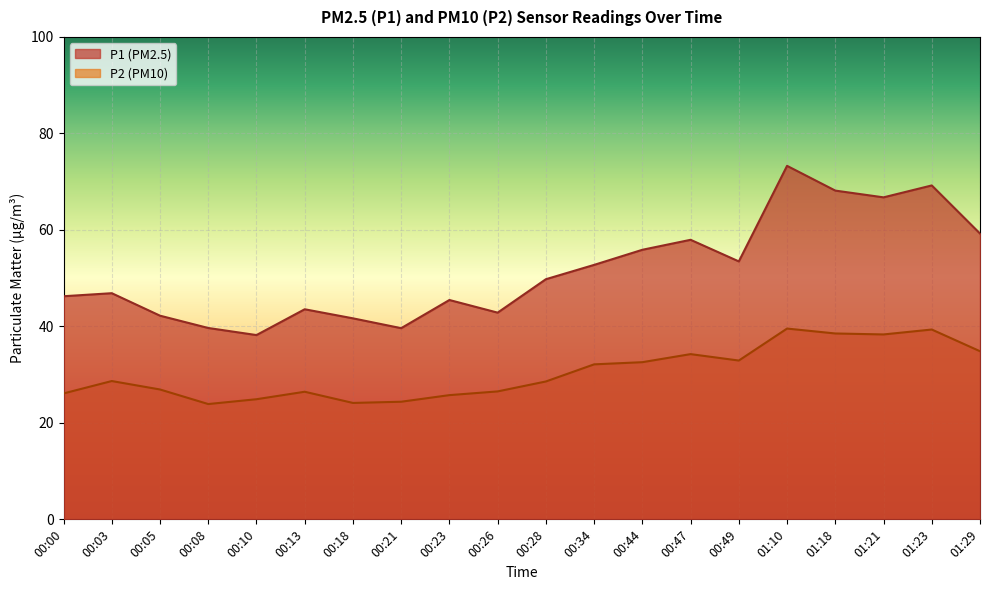

Reading right to left, extract all data points from this chart.

P1: 59.2	69.2	66.8	68.2	73.3	53.5	58.0	55.9	52.8	49.8	42.9	45.5	39.6	41.7	43.5	38.2	39.7	42.2	46.9	46.2
P2: 34.9	39.4	38.3	38.5	39.5	32.9	34.2	32.6	32.1	28.6	26.5	25.8	24.4	24.1	26.4	24.9	23.9	26.9	28.7	26.1